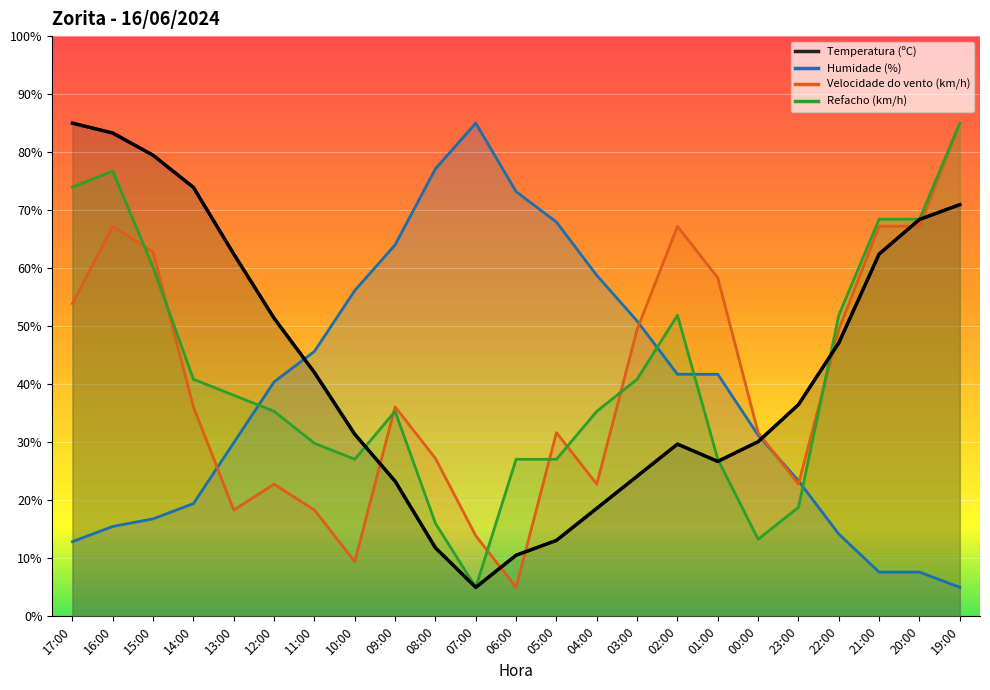

Where is the first local maximum for Velocidade do vento (km/h)?

16:00